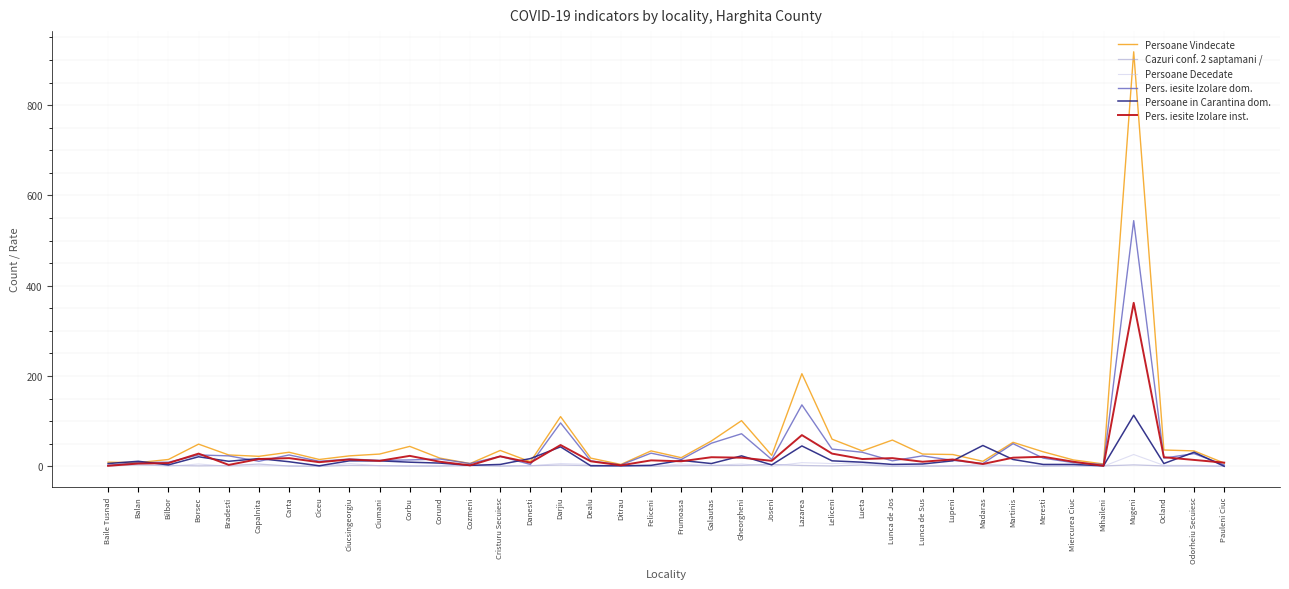

Which series has the widest spread of values?

Persoane Vindecate